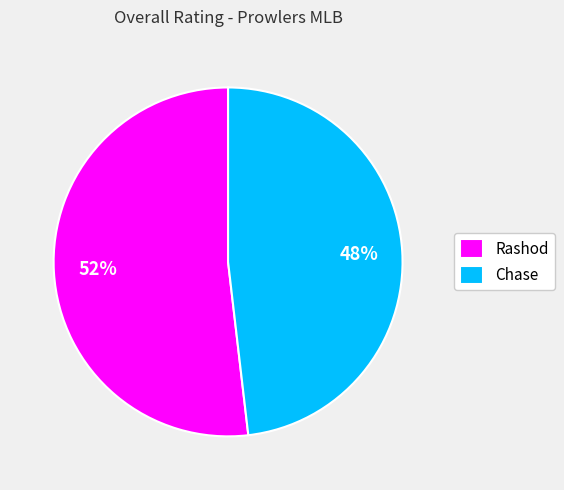

Rank the categories by value from highest to lowest.

Rashod, Chase